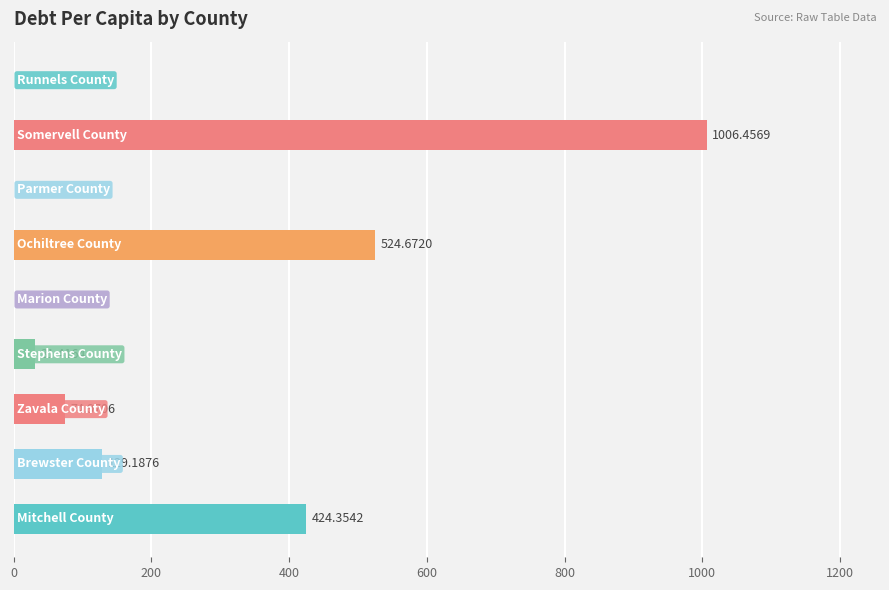

How many data points does each series have?

9